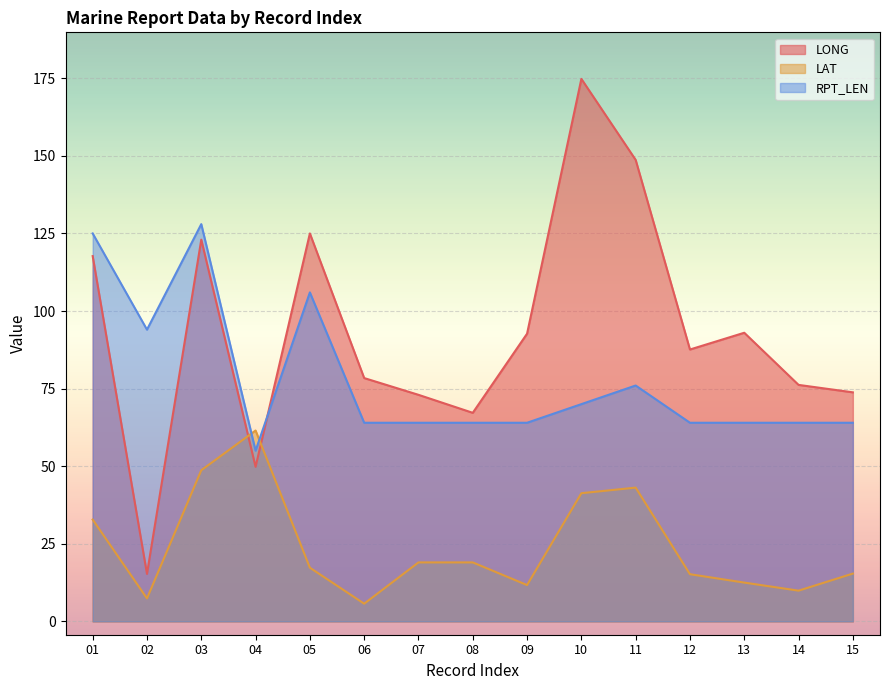

Rank the series by their maximum value, from highest to lowest.

LONG, RPT_LEN, LAT